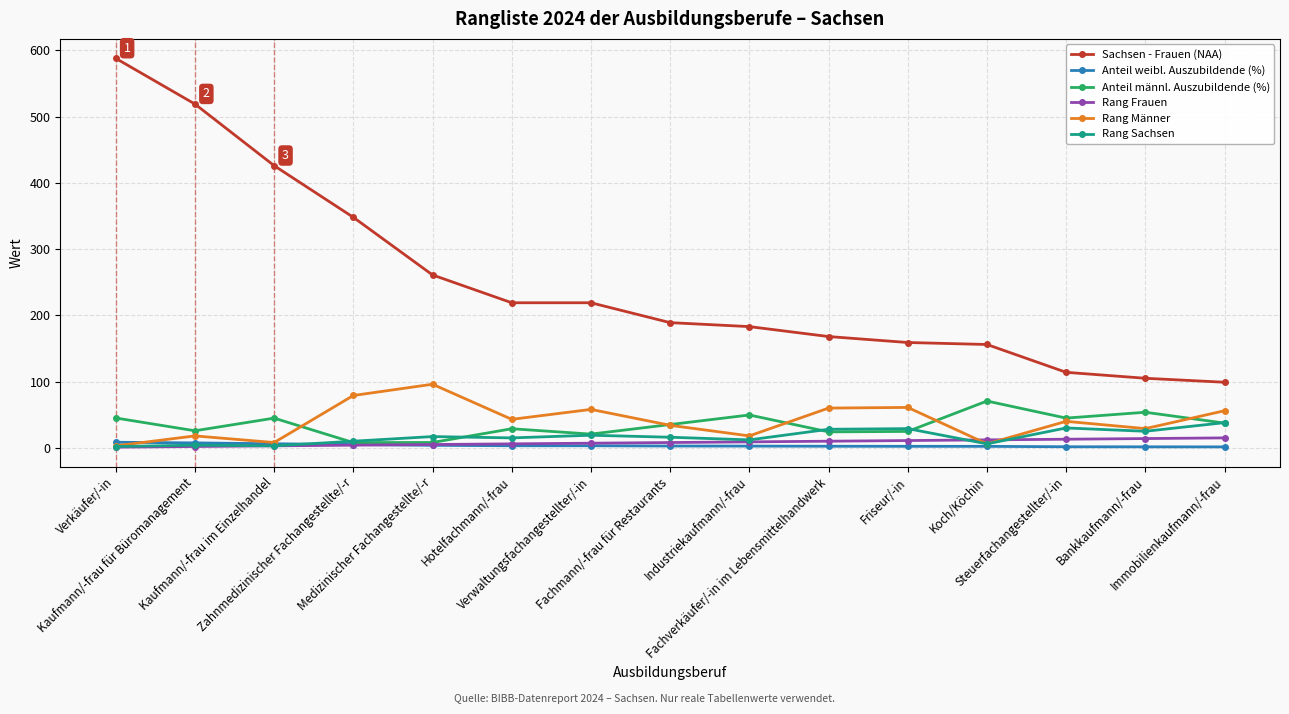

What is the value of the Rang Männer point at the 7th from the left?

58.0